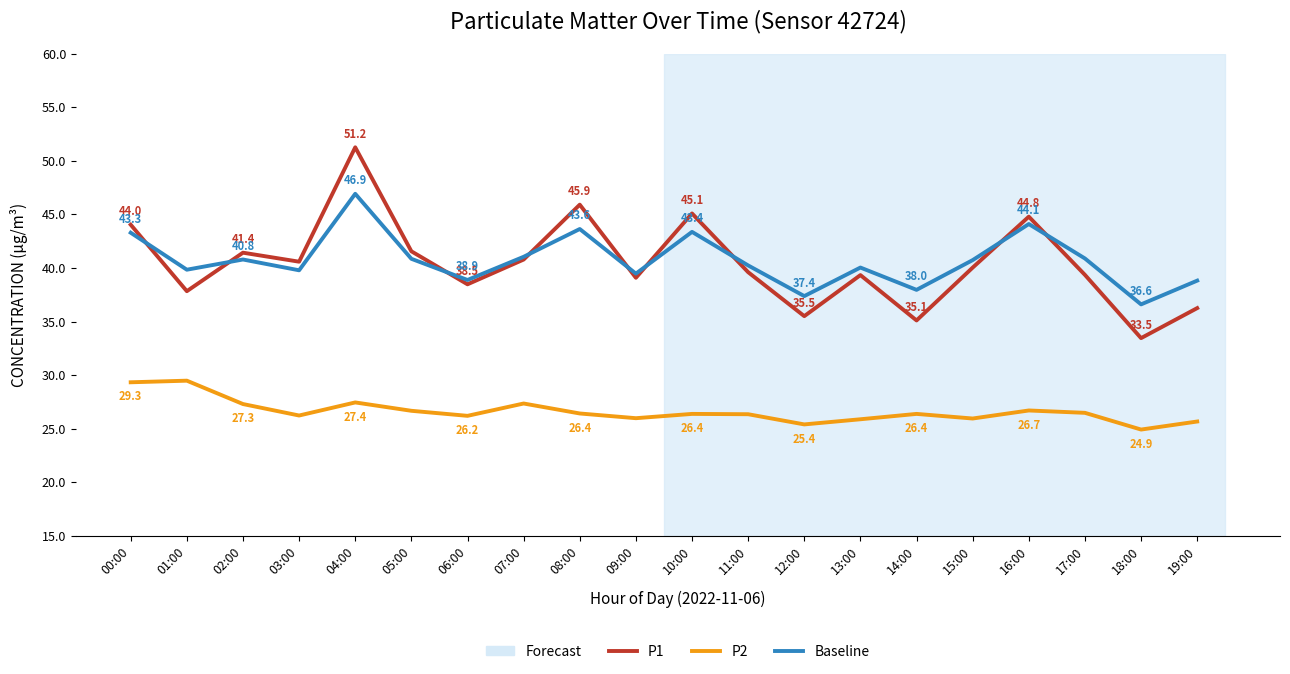

Count the number of data series in this chart.

3